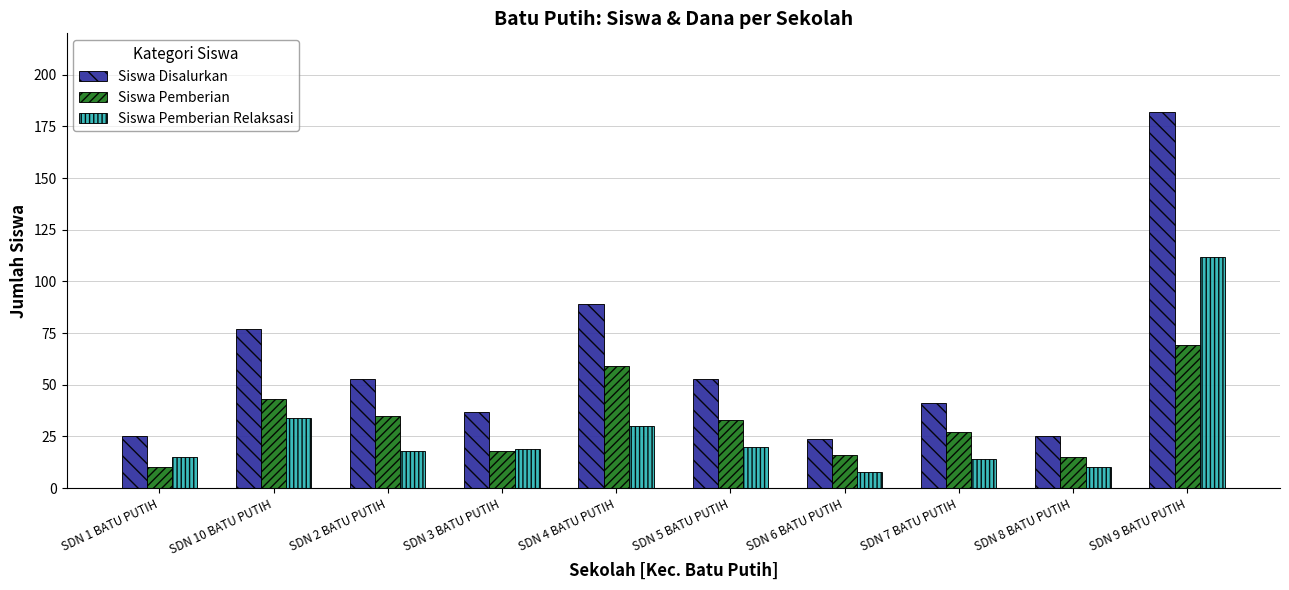

Rank the series at SDN 9 BATU PUTIH from lowest to highest value.

Siswa Pemberian, Siswa Pemberian Relaksasi, Siswa Disalurkan